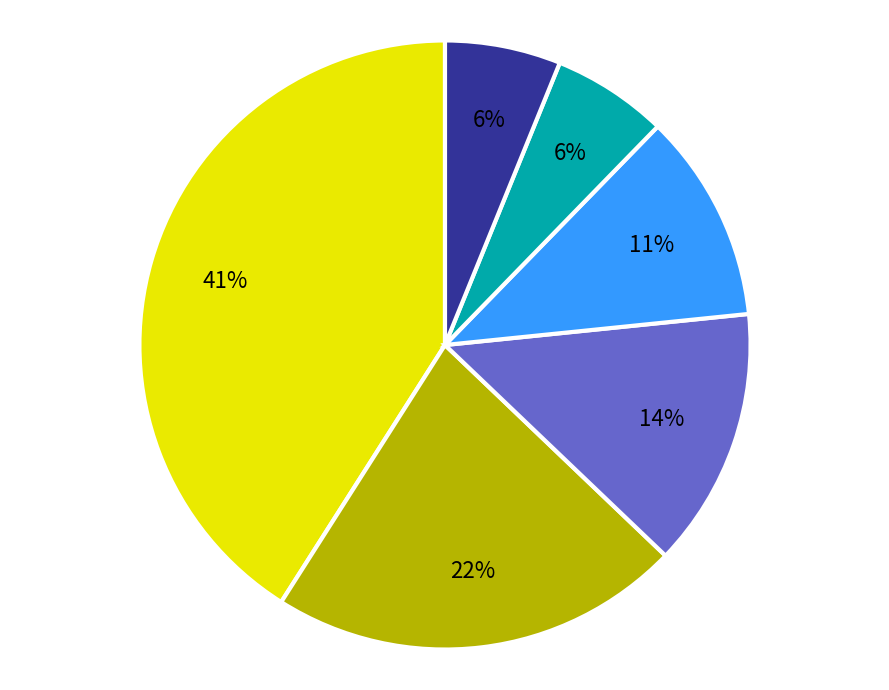

Is there any slice that represents more than half of the pie?

No